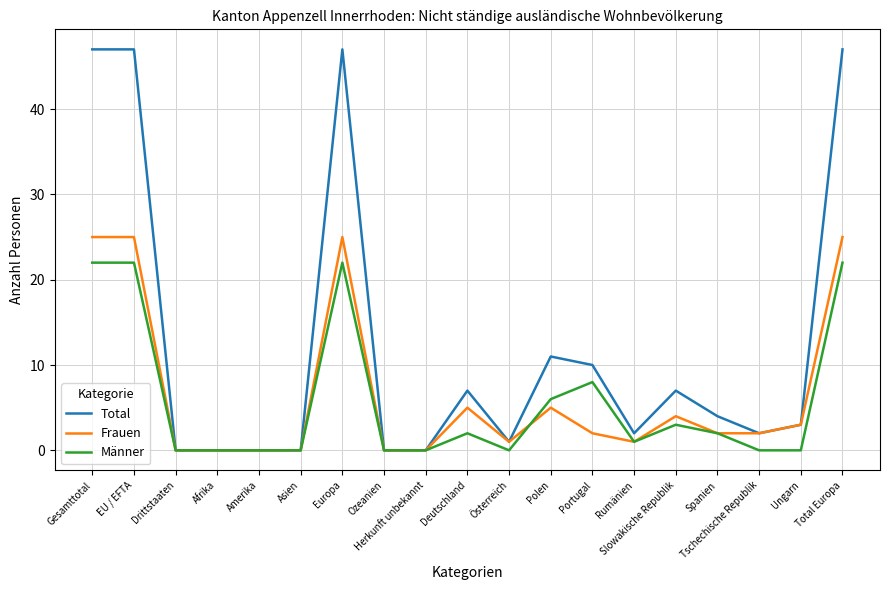

What position from the right is Deutschland?

10